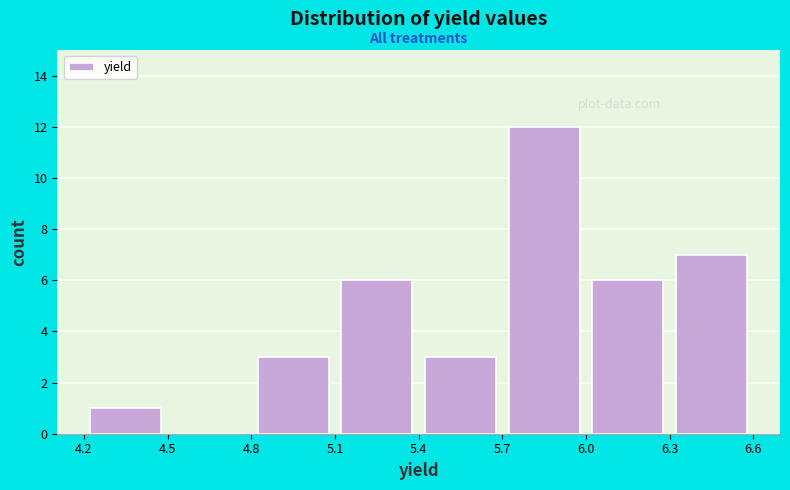

Which range on the x-axis has the tallest bar?

5.7 to 6.0